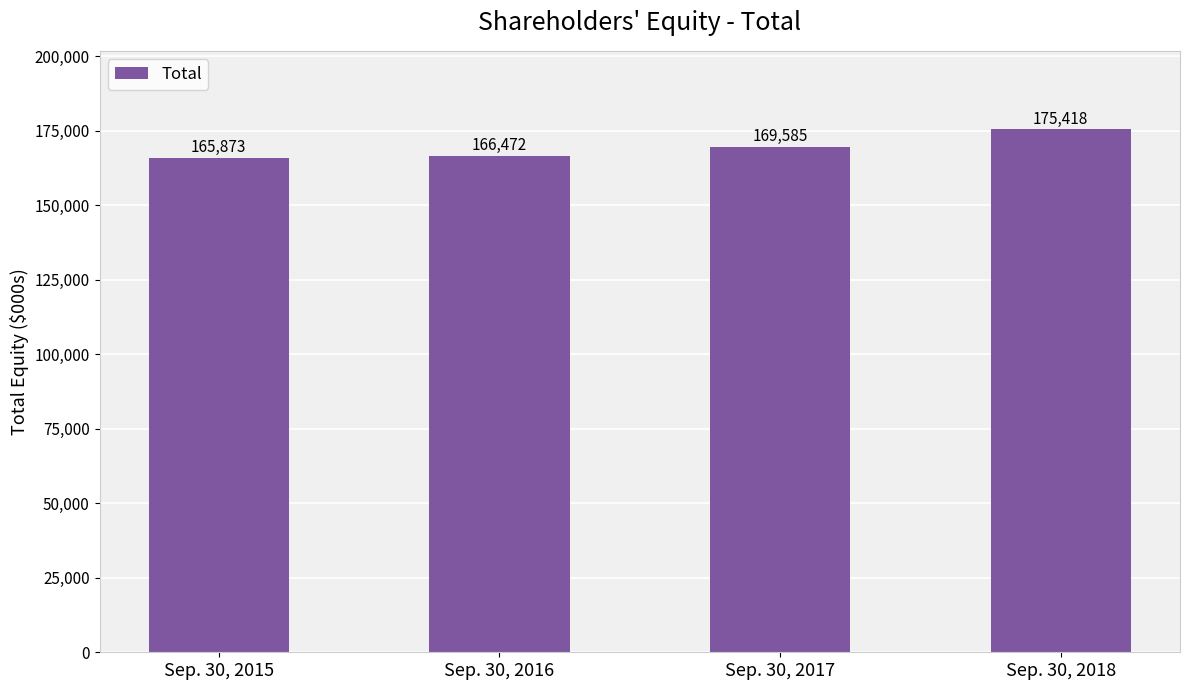

Rank the categories by value from highest to lowest.

Sep. 30, 2018, Sep. 30, 2017, Sep. 30, 2016, Sep. 30, 2015